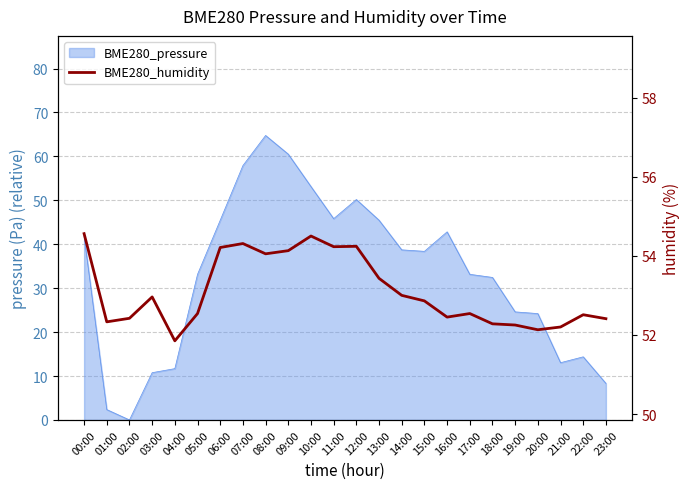

What is the average value?

53.1